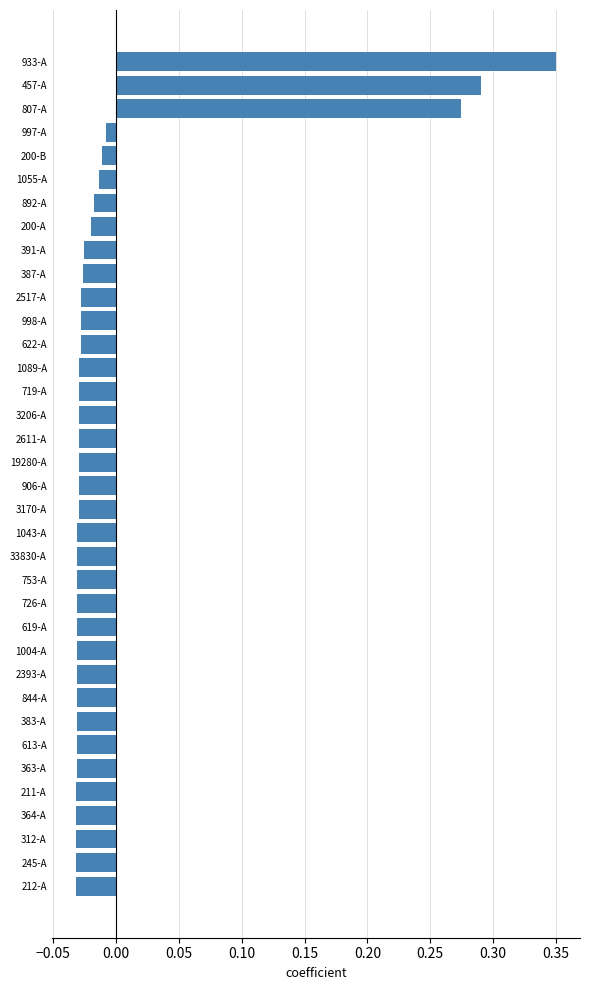

Is it true that the value at 933-A is 0.5?

False